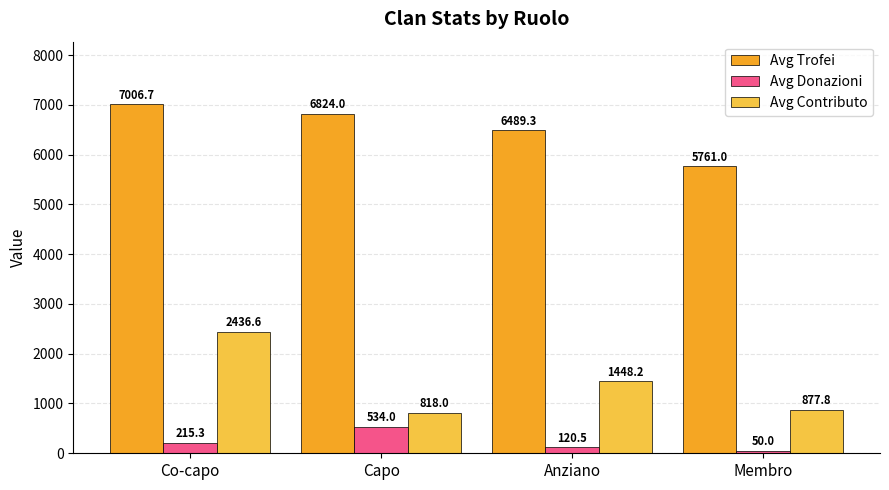

Between Anziano and Membro, which series saw the biggest shift?

Avg Trofei